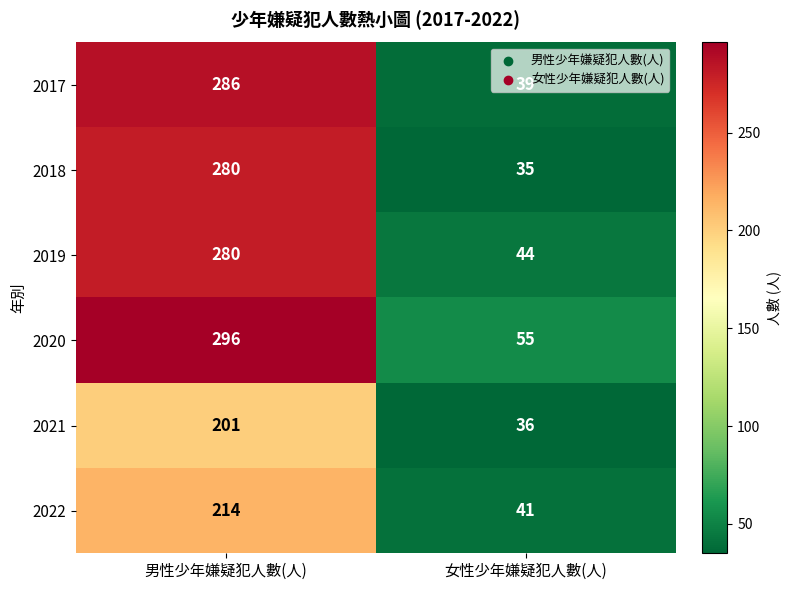

True or false: 2018 has a value of 24 at 女性少年嫌疑犯人數(人).

False